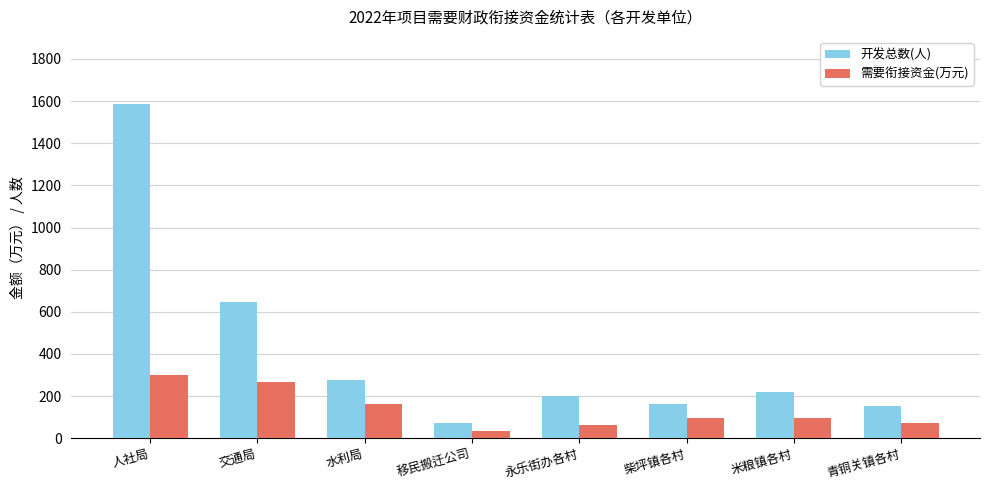

Are the bars horizontal?

No